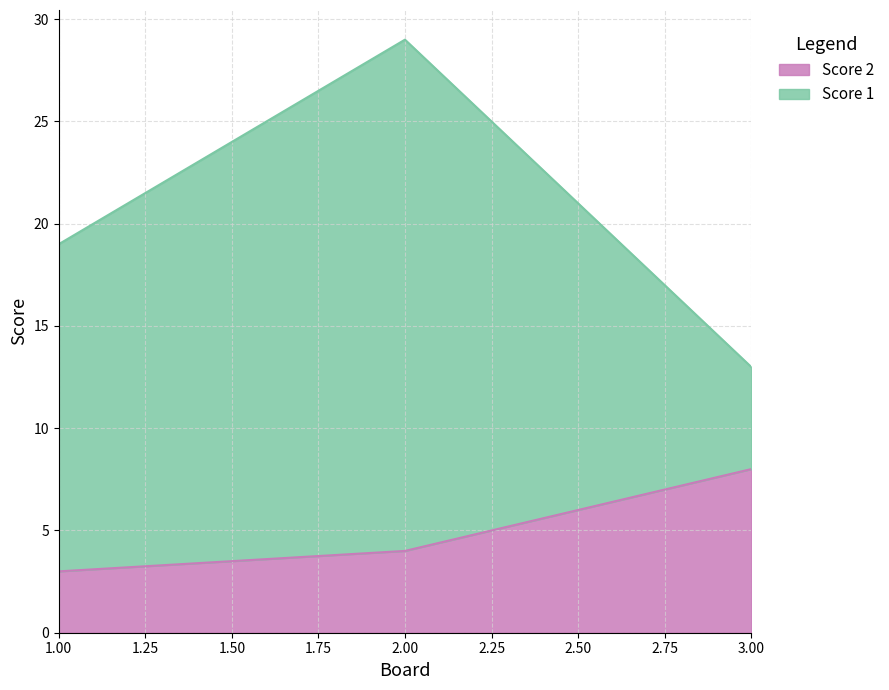

Does the chart display data point markers on the line(s)?

No